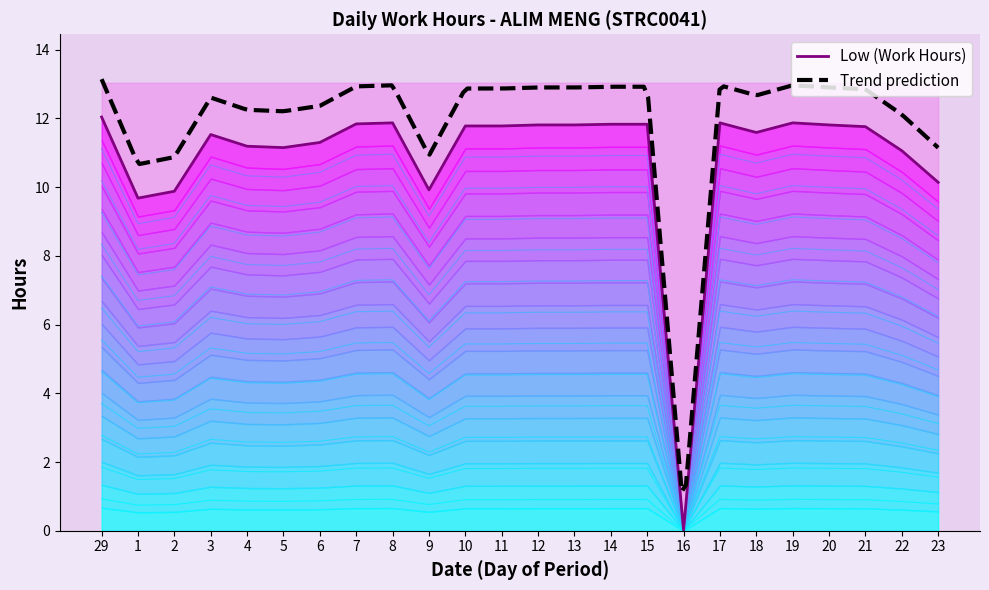

Approximately how many times larger is the value at 21 compared to 9?

1.2